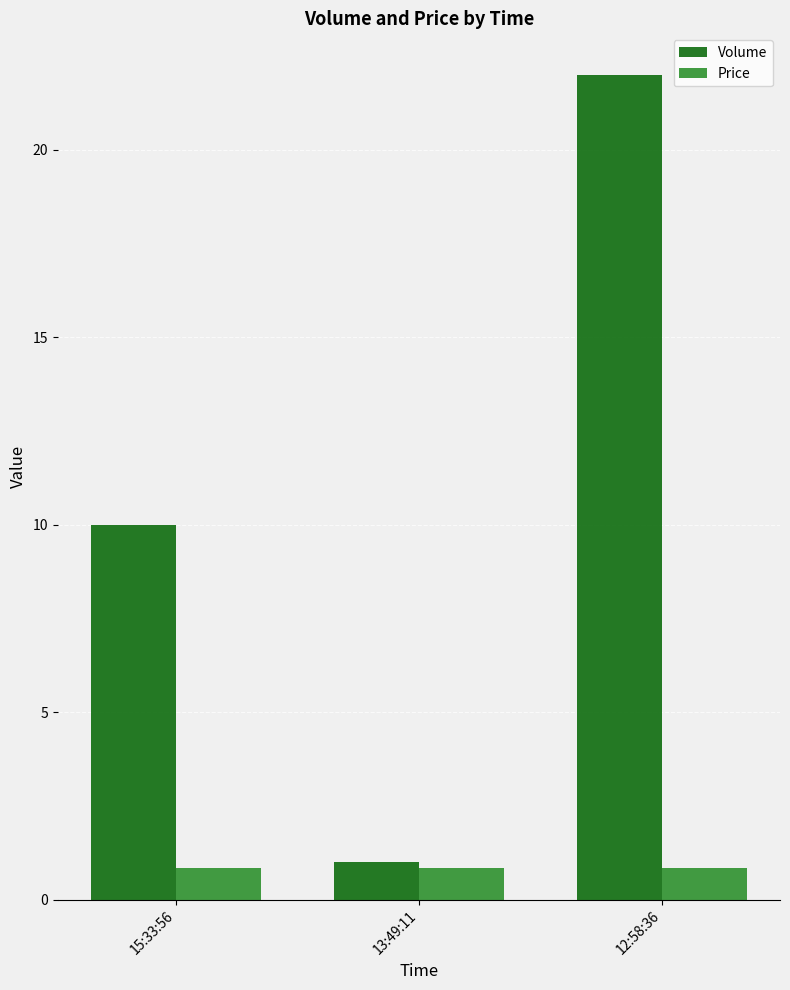

What is the value of the Price bar at the 2nd from the left?

0.8